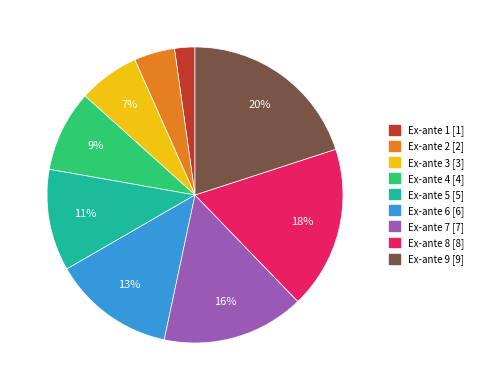

Is there any slice that represents more than half of the pie?

No